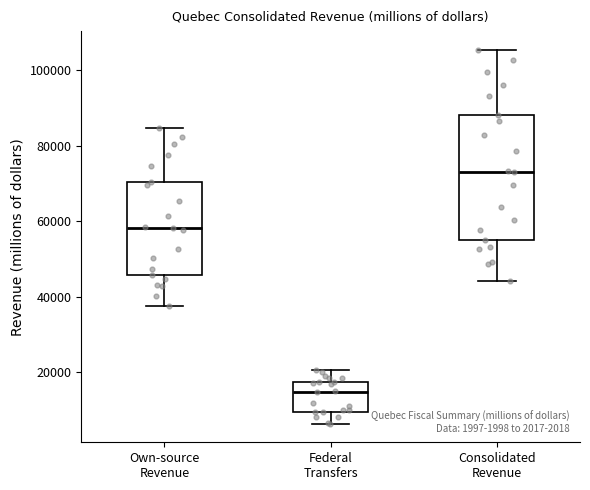

Comparing the boxes themselves (not the whiskers), which one is the tallest?

Consolidated Revenue